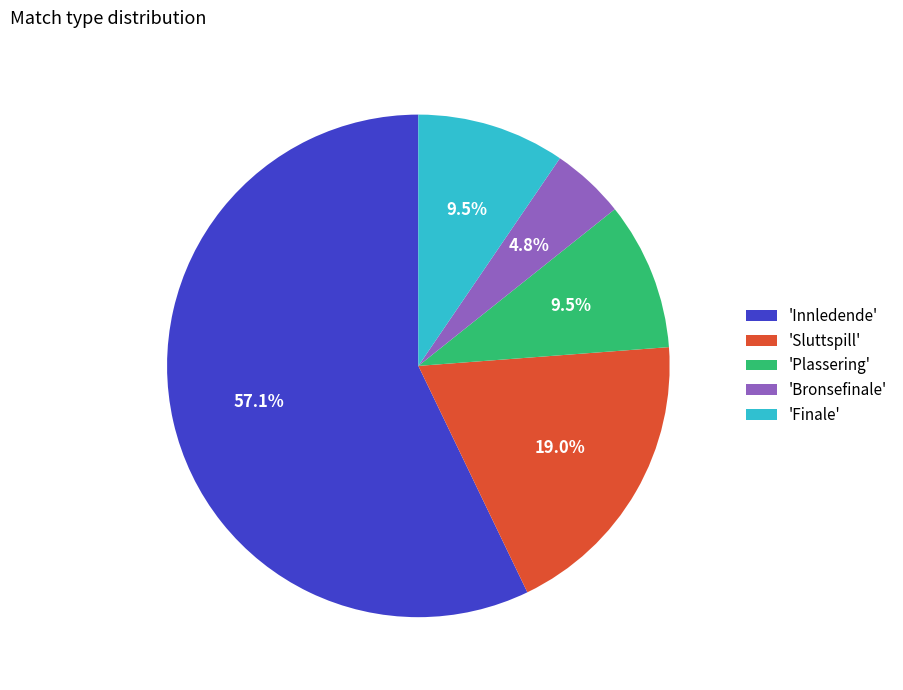

What is the smallest slice in the pie chart?

'Bronsefinale'